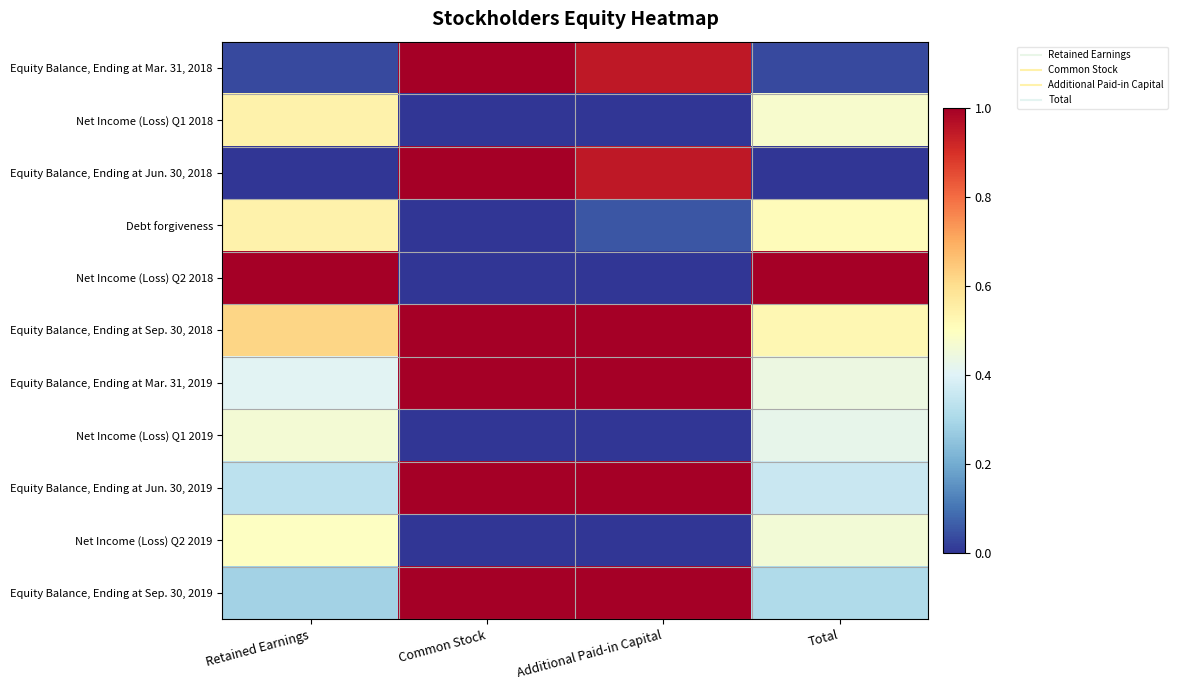

What is the total value across all series at Retained Earnings?

4.7